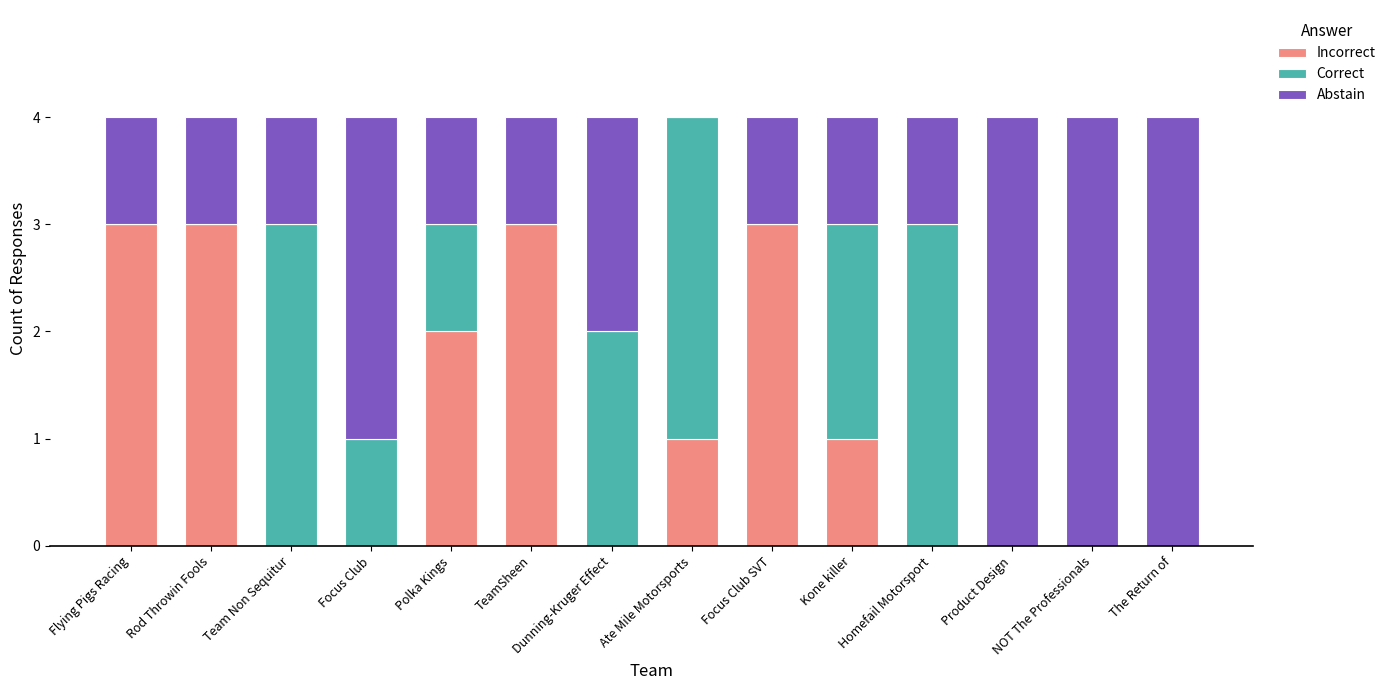

What value does the Incorrect series have at Focus Club SVT?

3